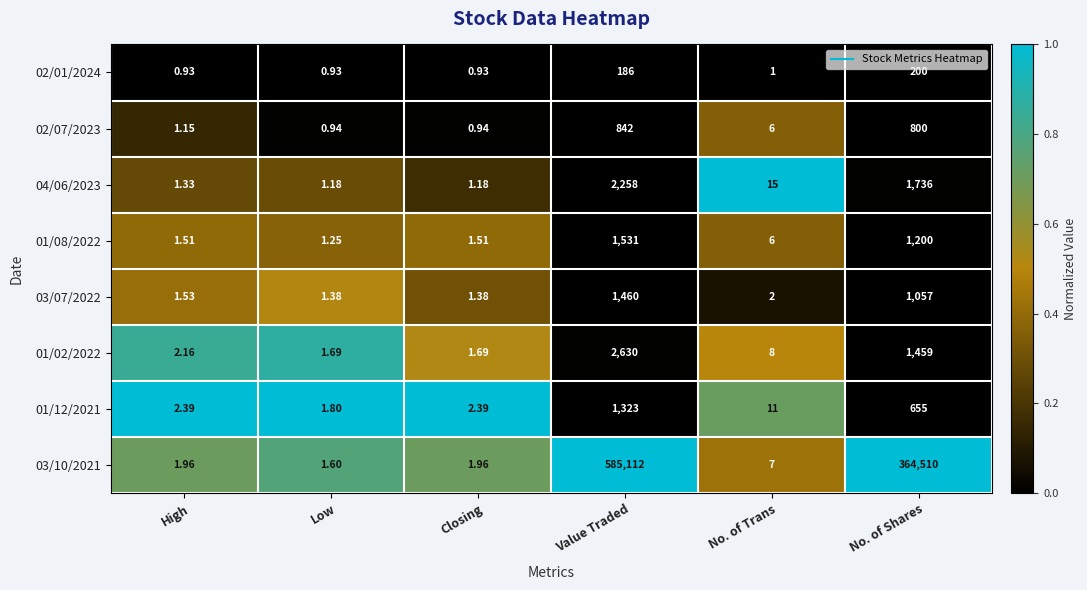

Is the value of 03/07/2022 at No. of Trans greater than the value of 02/07/2023 at High?

Yes